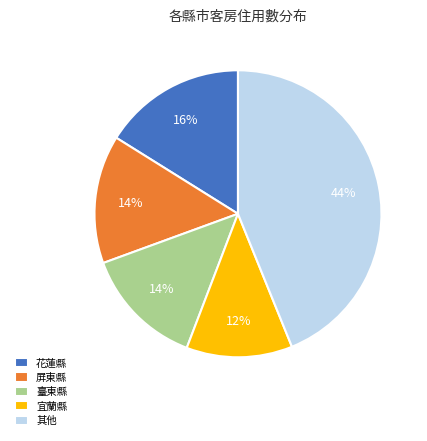

Which has a higher value, 花蓮縣 or 臺東縣?

花蓮縣